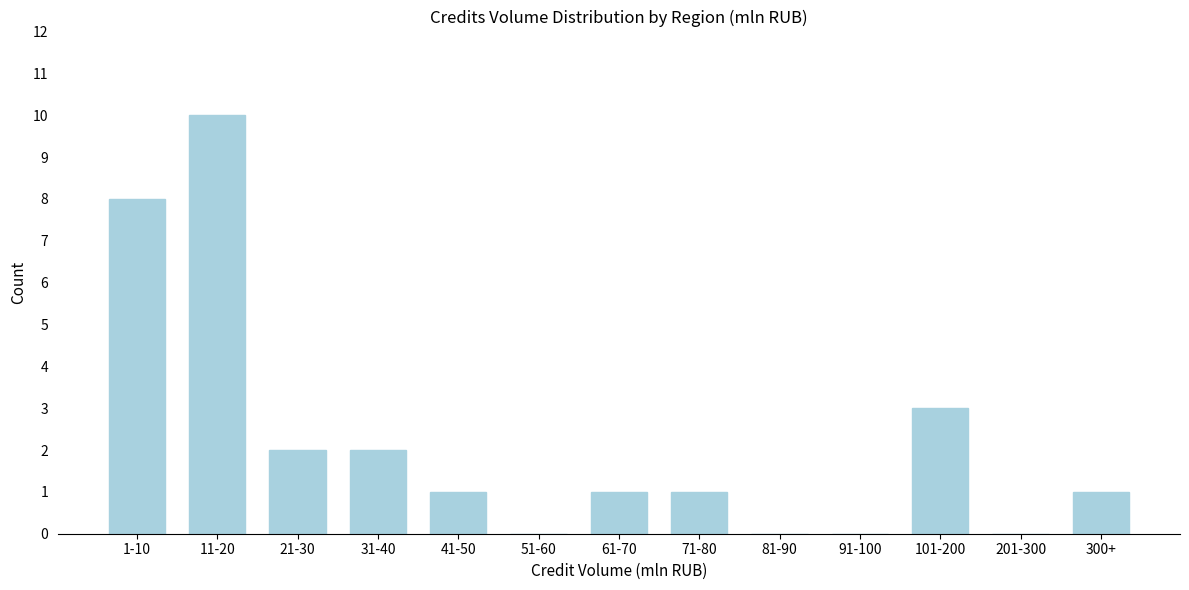

Reading left to right, extract all data points from this chart.

1-10=8	11-20=10	21-30=2	31-40=2	41-50=1	51-60=0	61-70=1	71-80=1	81-90=0	91-100=0	101-200=3	201-300=0	300+=1